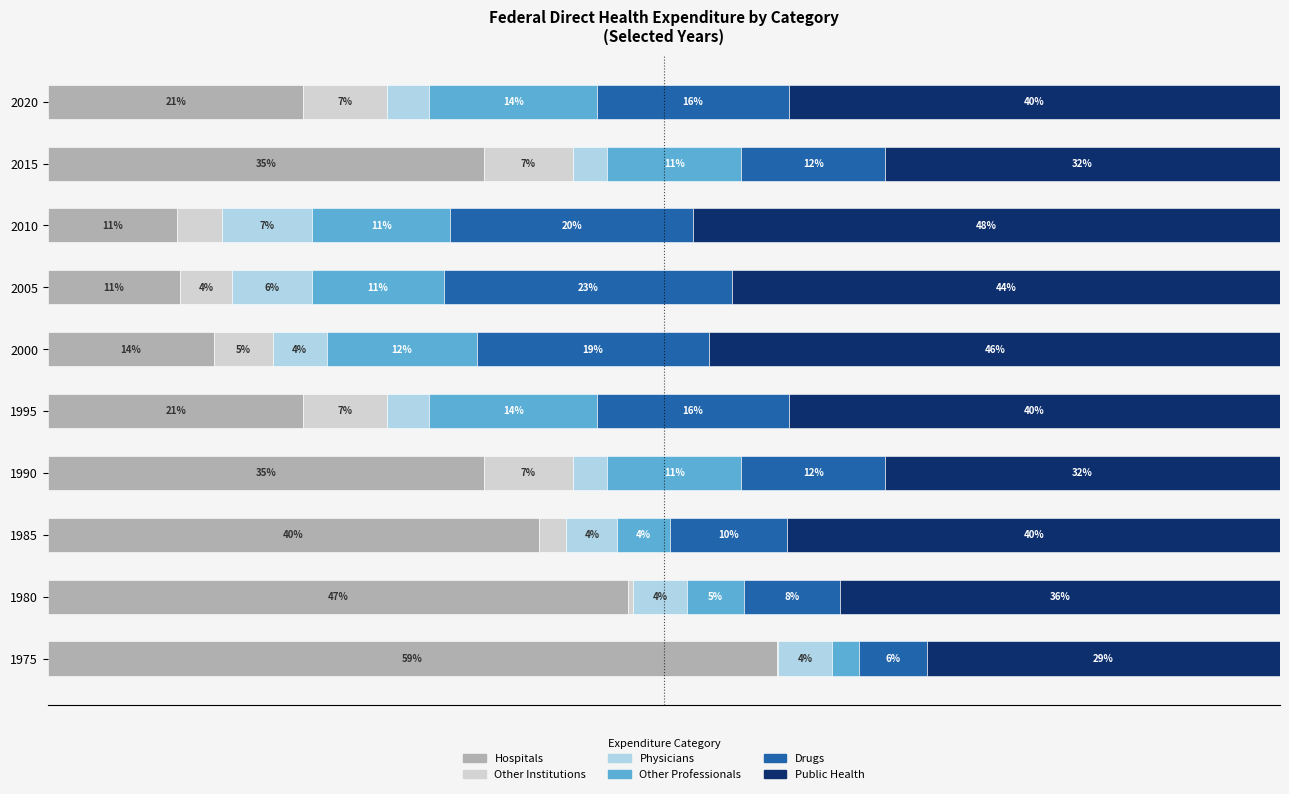

What is the difference between the maximum and minimum values in the Public Health series?

19.0